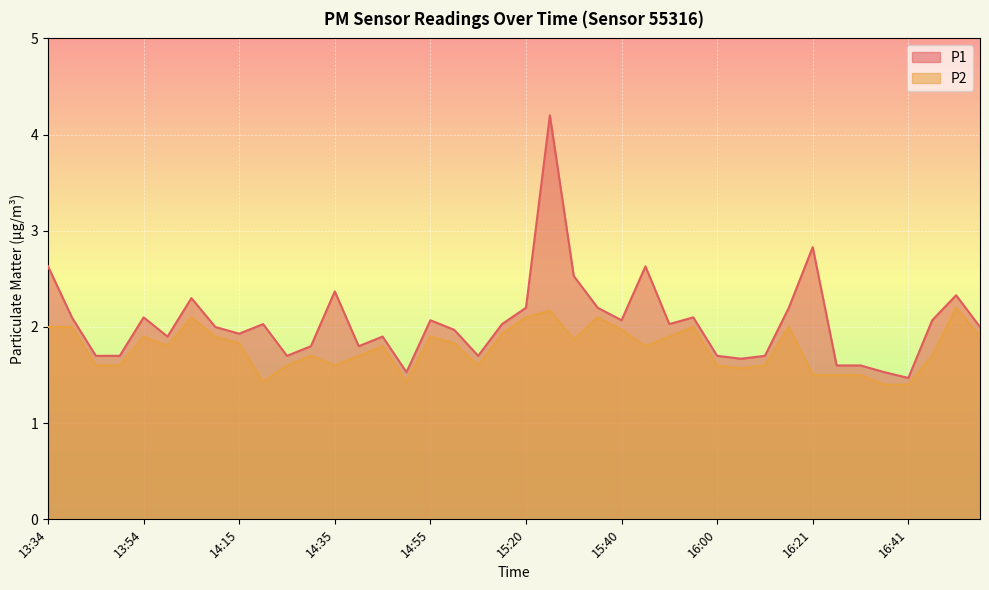

What position from the right is 16:05?

11